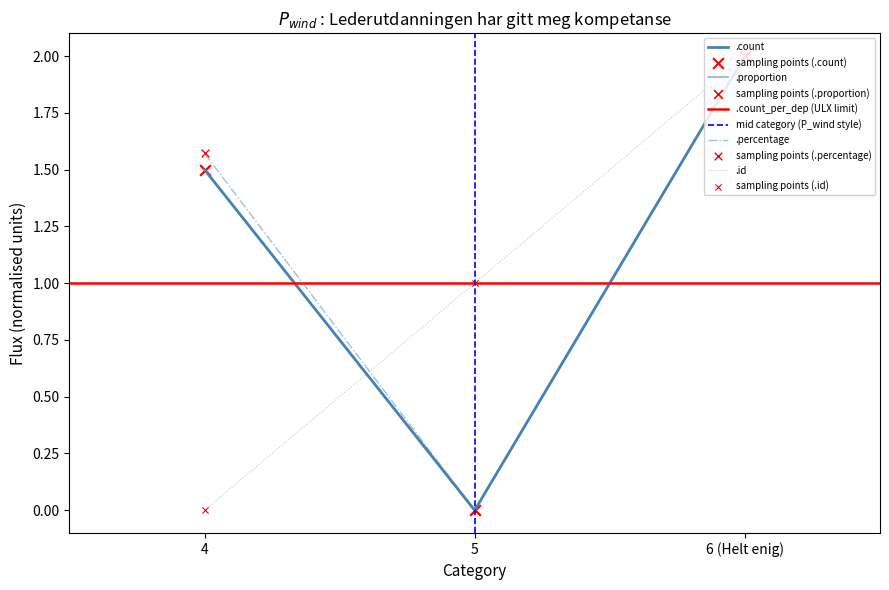

Which series contains the lowest Y value?

.count